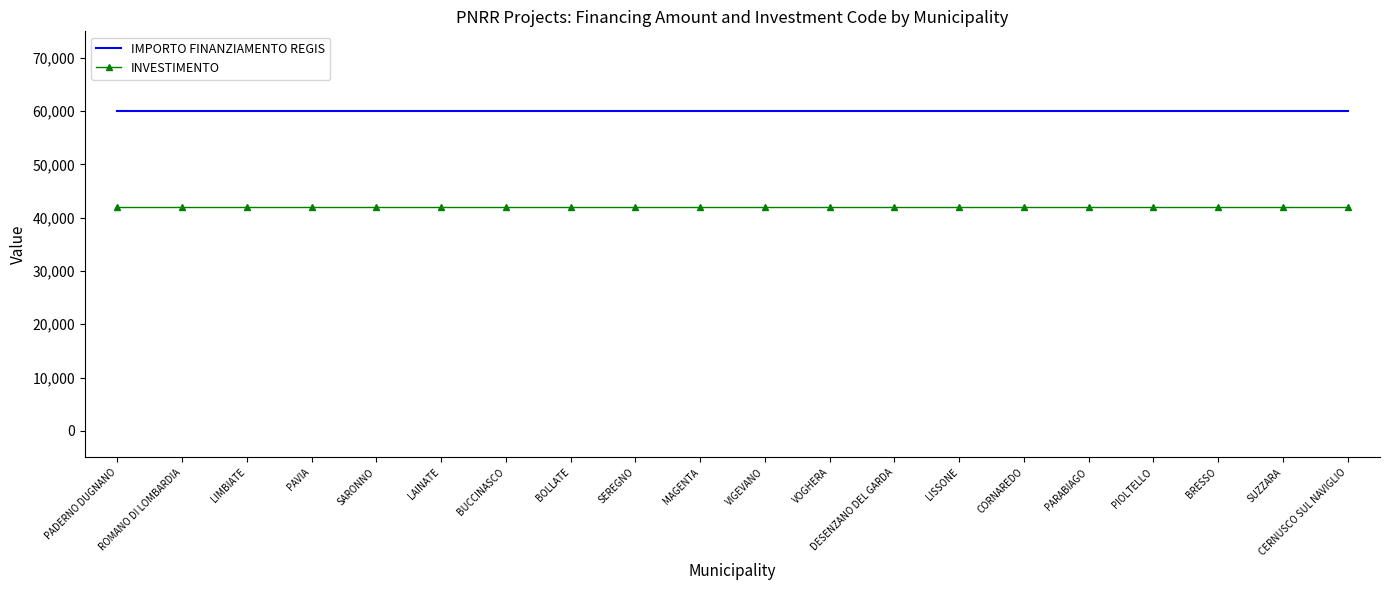

True or false: IMPORTO FINANZIAMENTO REGIS has a value of 104419 at SARONNO.

False